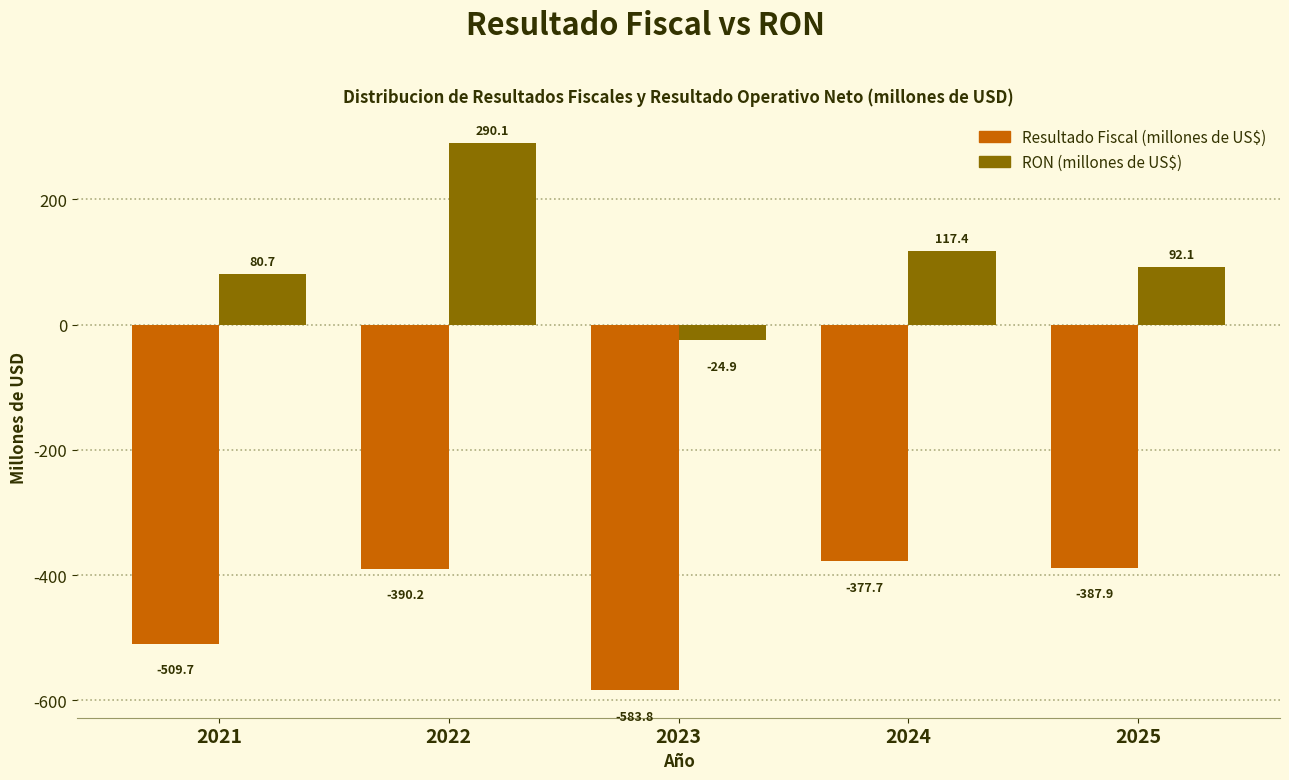

Reading right to left, extract all data points from this chart.

Resultado Fiscal (millones de US$): -387.9	-377.7	-583.8	-390.2	-509.7
RON (millones de US$): 92.1	117.4	-24.9	290.1	80.7